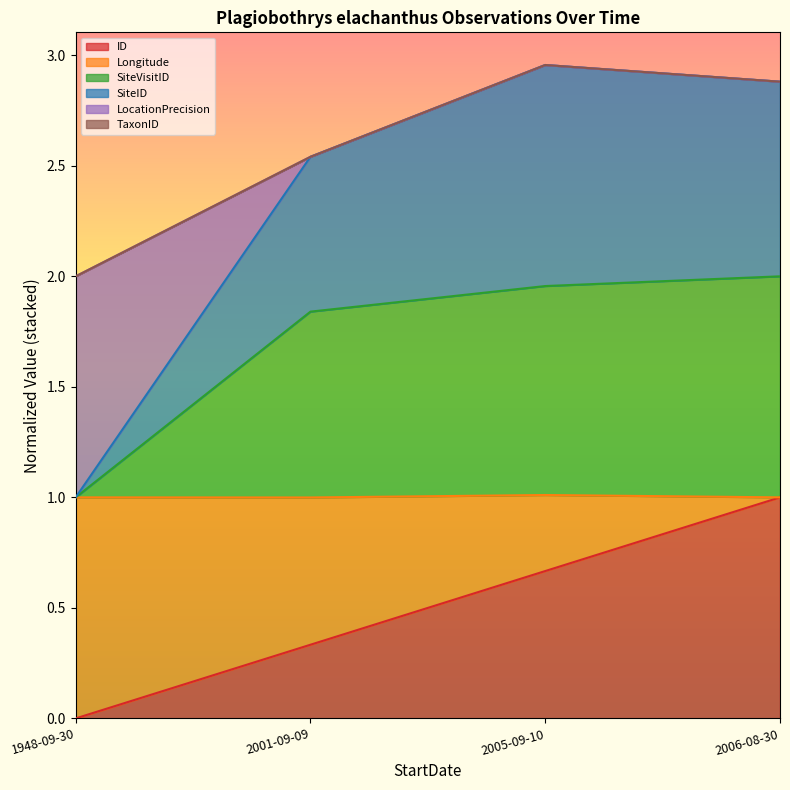

Rank the series by their maximum value, from highest to lowest.

SiteID, SiteVisitID, ID